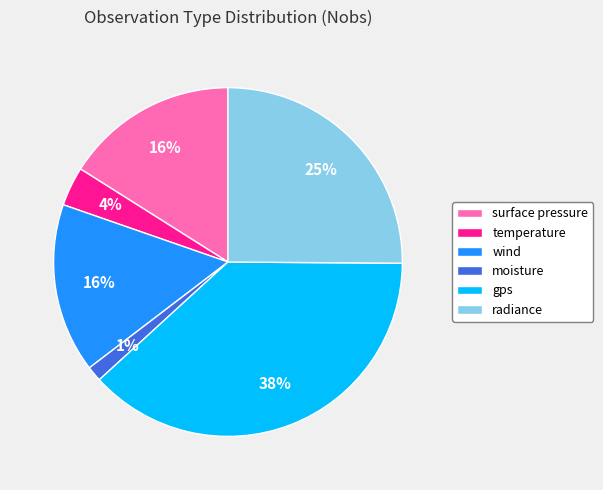

True or false: wind accounts for 16% of the total.

True